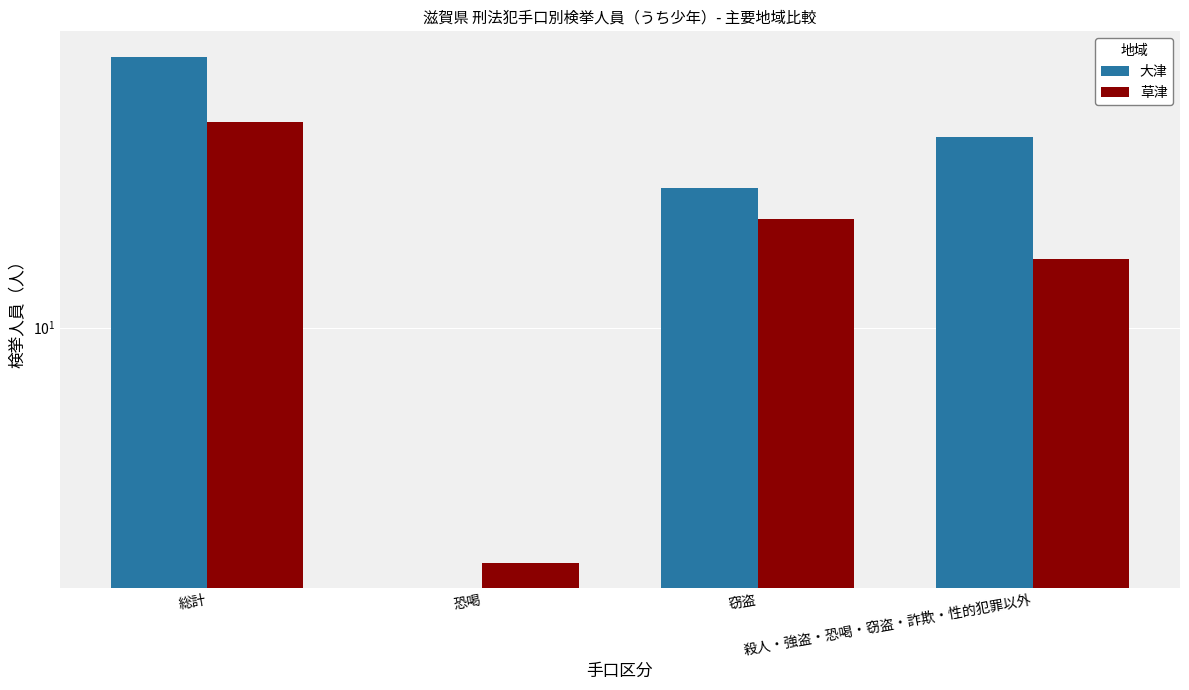

What is the difference between the highest and lowest values at 殺人・強盗・恐喝・窃盗・詐欺・性的犯罪以外?

21